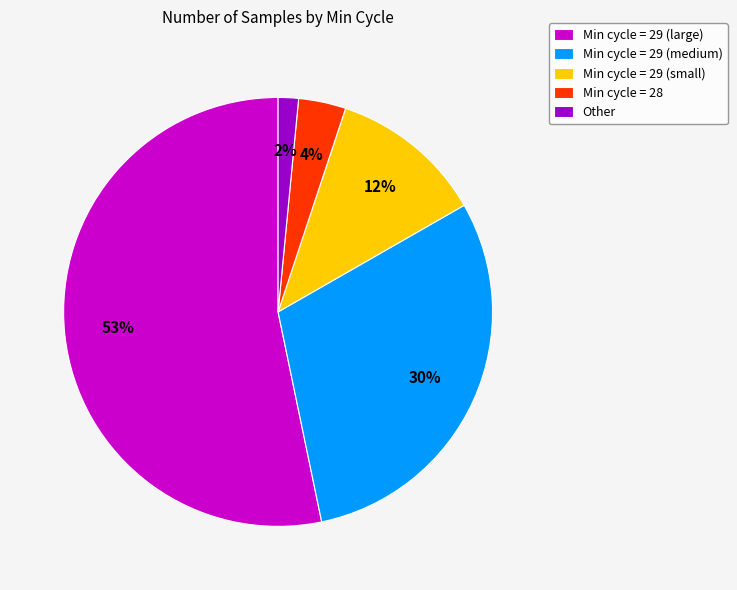

Rank the categories by value from lowest to highest.

Other, Min cycle = 28, Min cycle = 29 (small), Min cycle = 29 (medium), Min cycle = 29 (large)